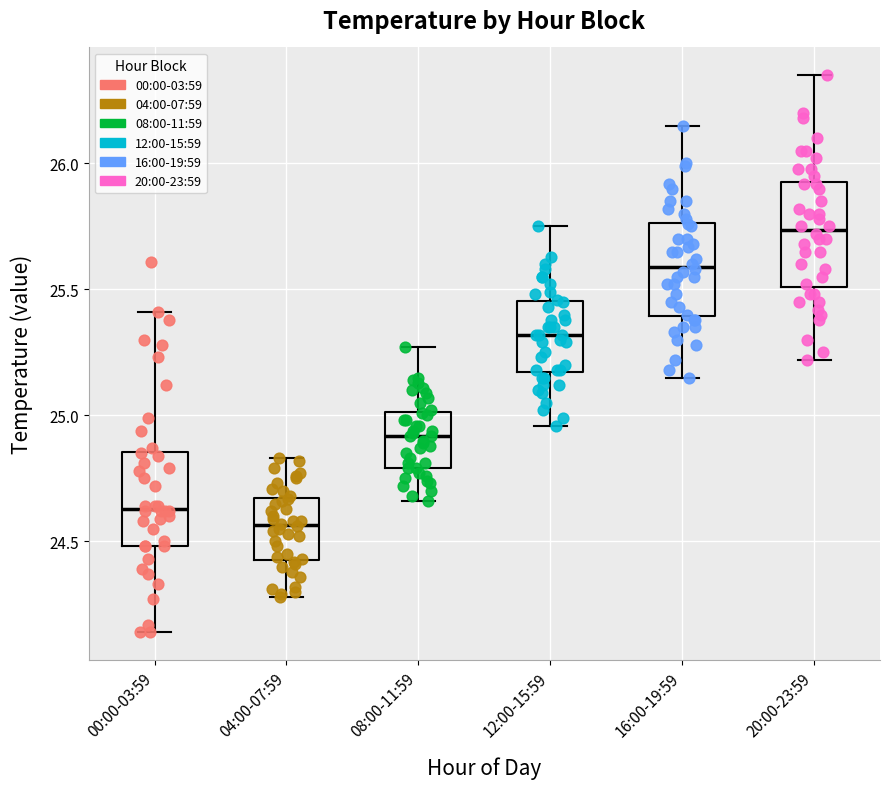

Reading left to right, transcribe this box plot: for each box, give where its median line is, the range the box spans, and where its two whiskers end, as read against the y-axis. The values are not printed on the chart, so give them approximately, as read against the axis.

00:00-03:59: median 24.65, box 24.50 to 24.85, whiskers 24.15 to 25.40
04:00-07:59: median 24.55, box 24.45 to 24.65, whiskers 24.30 to 24.85
08:00-11:59: median 24.90, box 24.80 to 25.00, whiskers 24.65 to 25.25
12:00-15:59: median 25.30, box 25.15 to 25.45, whiskers 24.95 to 25.75
16:00-19:59: median 25.60, box 25.40 to 25.75, whiskers 25.15 to 26.15
20:00-23:59: median 25.75, box 25.50 to 25.95, whiskers 25.20 to 26.35